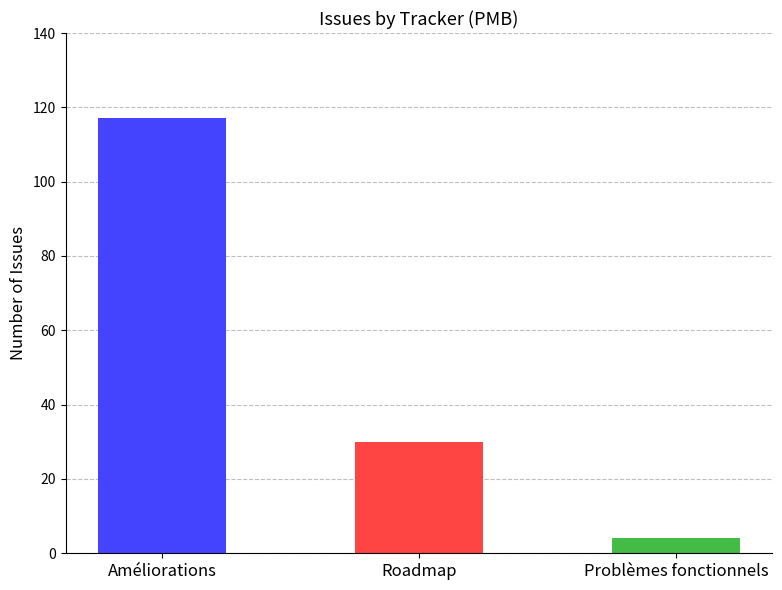

What is the difference between the values at Améliorations and Problèmes fonctionnels?

113